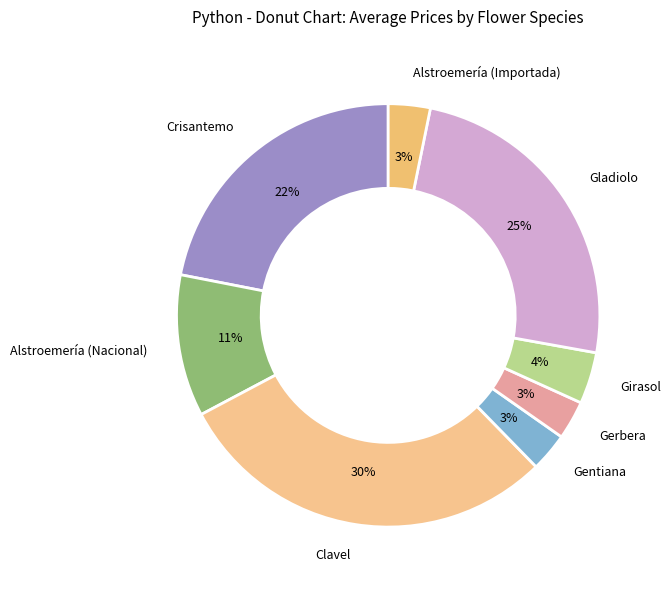

Which slice is the largest?

Clavel